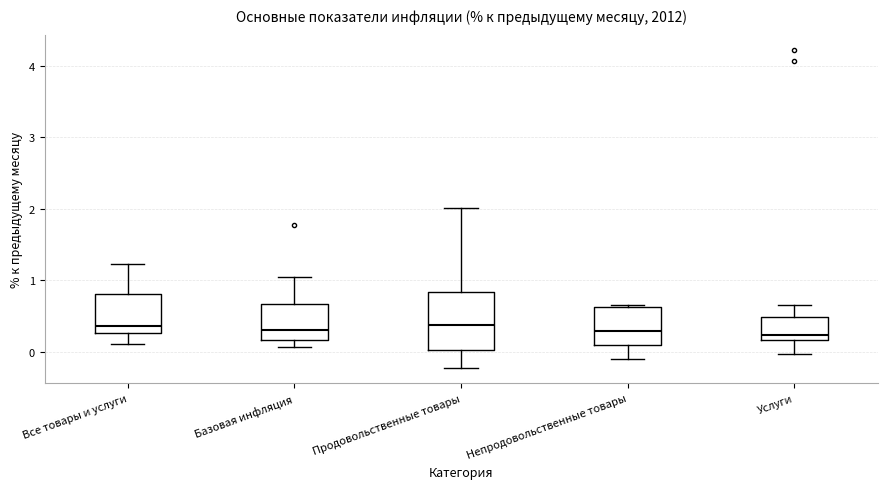

Reading left to right, transcribe this box plot: for each box, give where its median line is, the range the box spans, and where its two whiskers end, as read against the y-axis. The values are not printed on the chart, so give them approximately, as read against the axis.

Все товары и услуги: median 0.4, box 0.3 to 0.8, whiskers 0.1 to 1.2
Базовая инфляция: median 0.3, box 0.2 to 0.7, whiskers 0.1 to 1.0
Продовольственные товары: median 0.4, box 0.0 to 0.8, whiskers -0.2 to 2.0
Непродовольственные товары: median 0.3, box 0.1 to 0.6, whiskers -0.1 to 0.7
Услуги: median 0.2 (just above the box's lower edge), box 0.2 to 0.5, whiskers 0.0 to 0.7